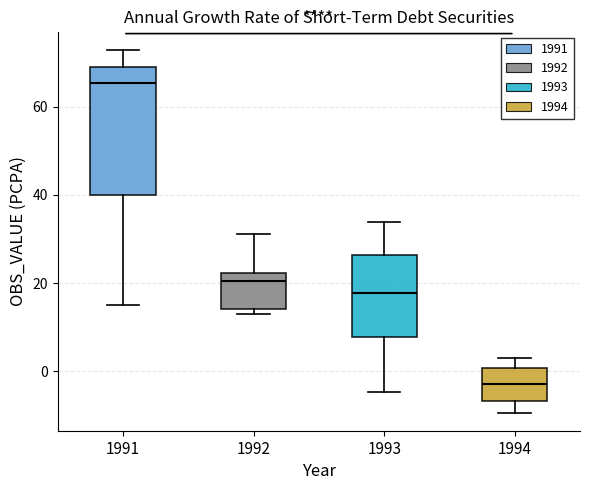

Reading left to right, transcribe this box plot: for each box, give where its median line is, the range the box spans, and where its two whiskers end, as read against the y-axis. The values are not printed on the chart, so give them approximately, as read against the axis.

1991: median 66, box 40 to 70, whiskers 16 to 72
1992: median 20, box 14 to 22, whiskers 14 (just below the box's lower edge) to 32
1993: median 18, box 8 to 26, whiskers -4 to 34
1994: median -2, box -6 to 0, whiskers -10 to 4